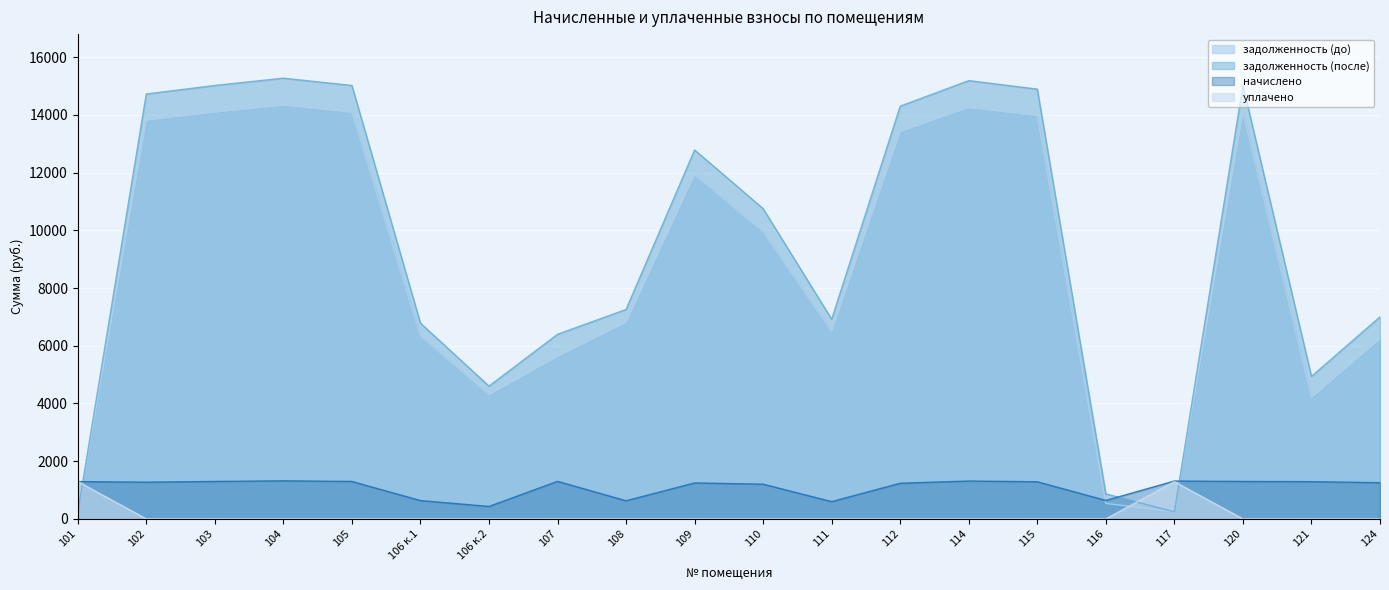

What is the value of the задолженность (до) point at the 1st from the left?

215.3